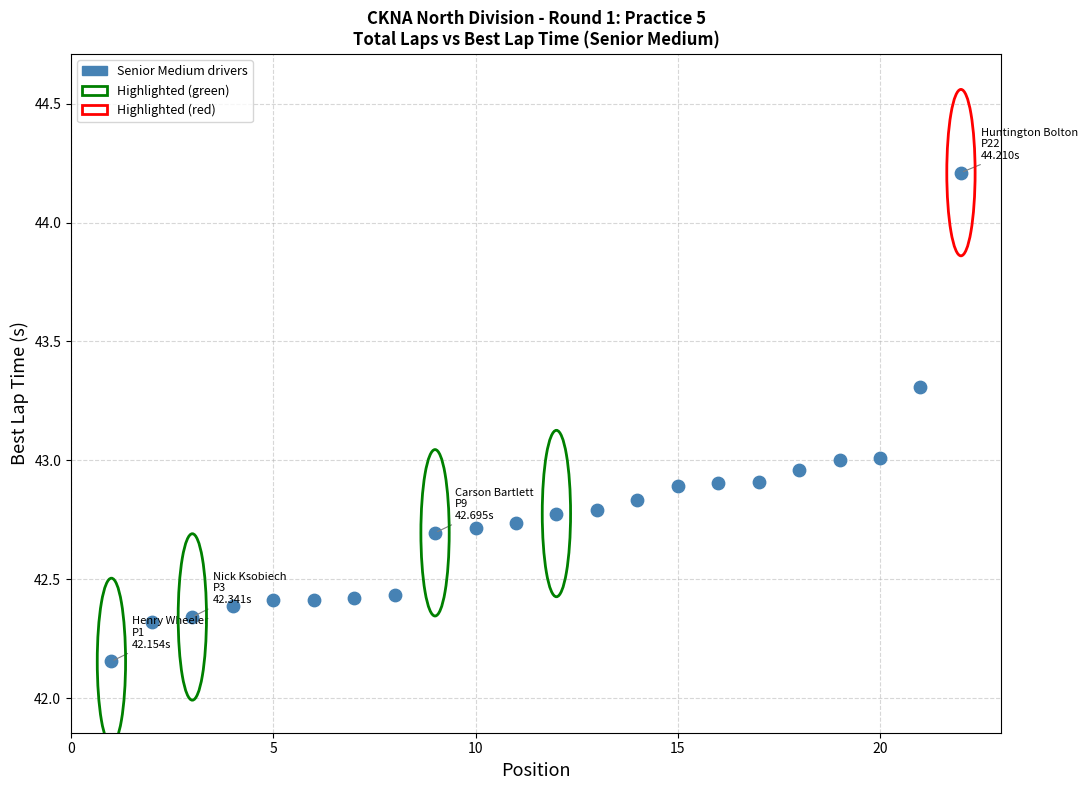

What is the range of Y values (max minus min)?

2.1